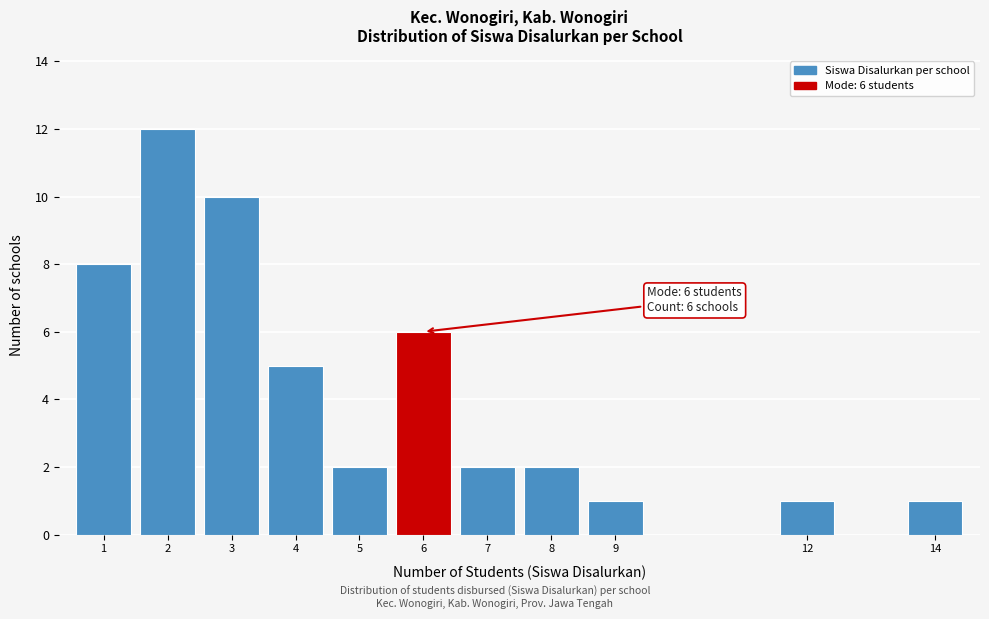

Reading left to right, list all the values displayed in this chart.

8	12	10	5	2	6	2	2	1	1	1